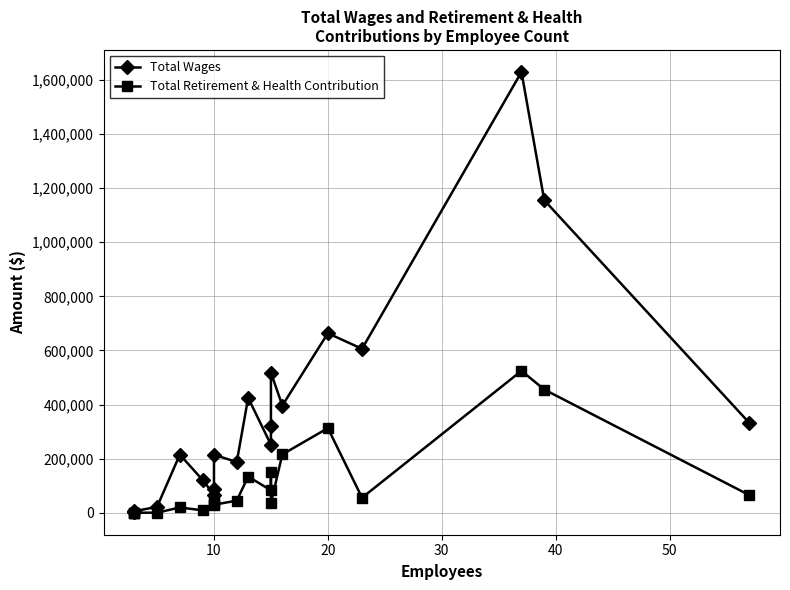

How many data points does each series have?

20